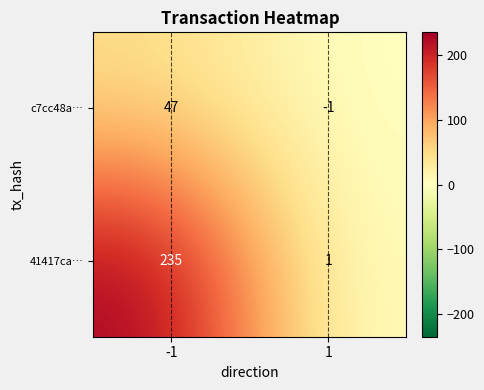

Which category has the highest value across all series?

-1